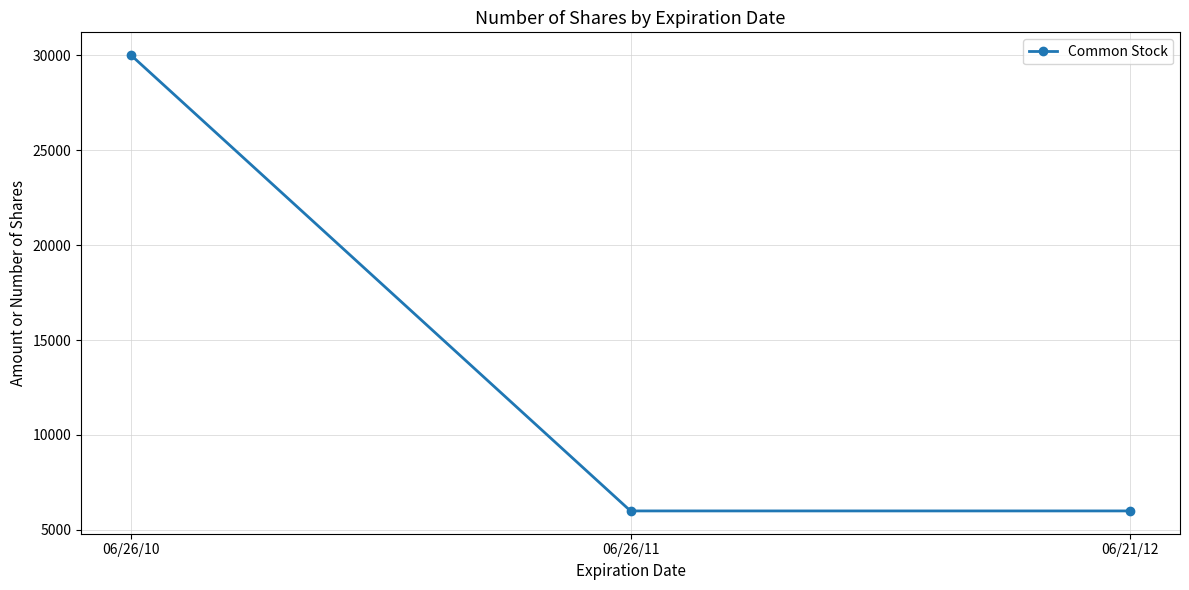

What is the approximate value at 06/26/11, to the nearest 50?

6000